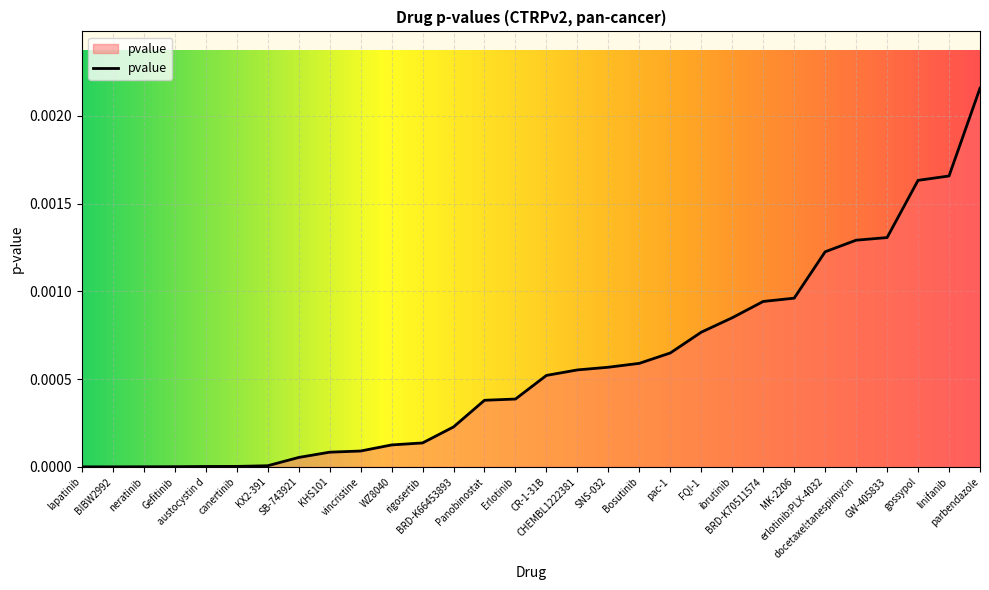

Which label corresponds to the smallest value in the chart?

lapatinib